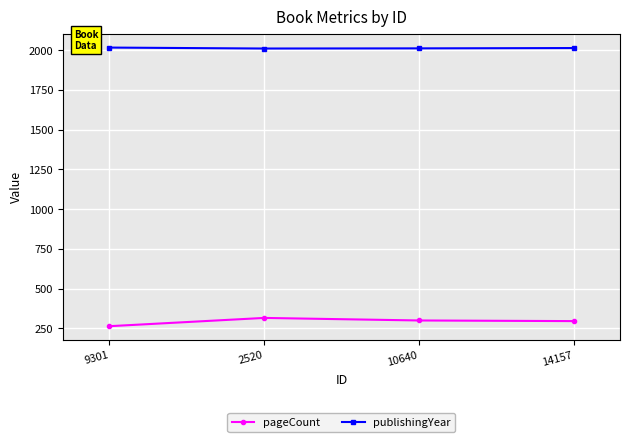

How many interior local valleys does the publishingYear series have?

1